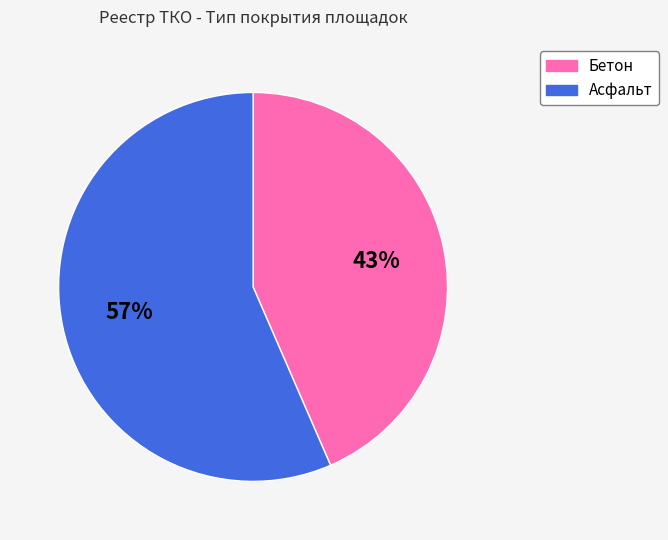

Approximately how many times larger is the value at Бетон compared to Асфальт?

0.8